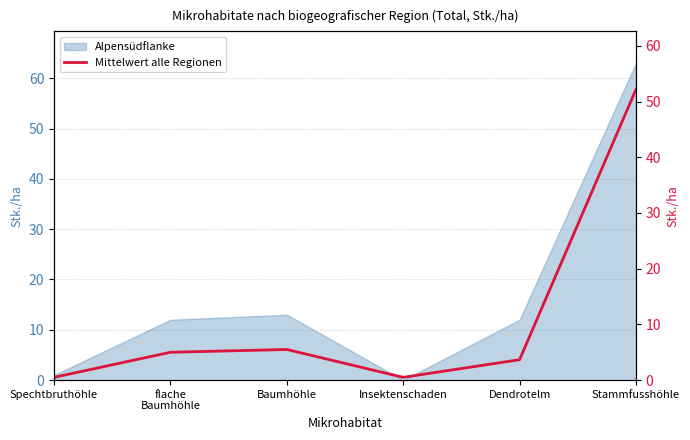

List the labels in order of value, largest first.

Stammfusshöhle, Baumhöhle, flache
Baumhöhle, Dendrotelm, Spechtbruthöhle, Insektenschaden